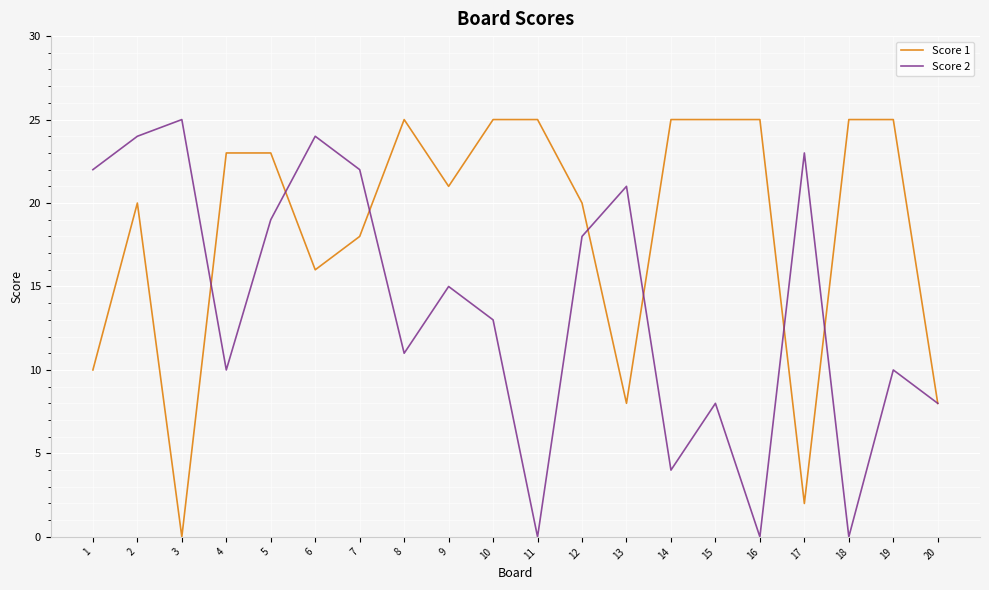

How many values in the Score 1 series are below 23?

10